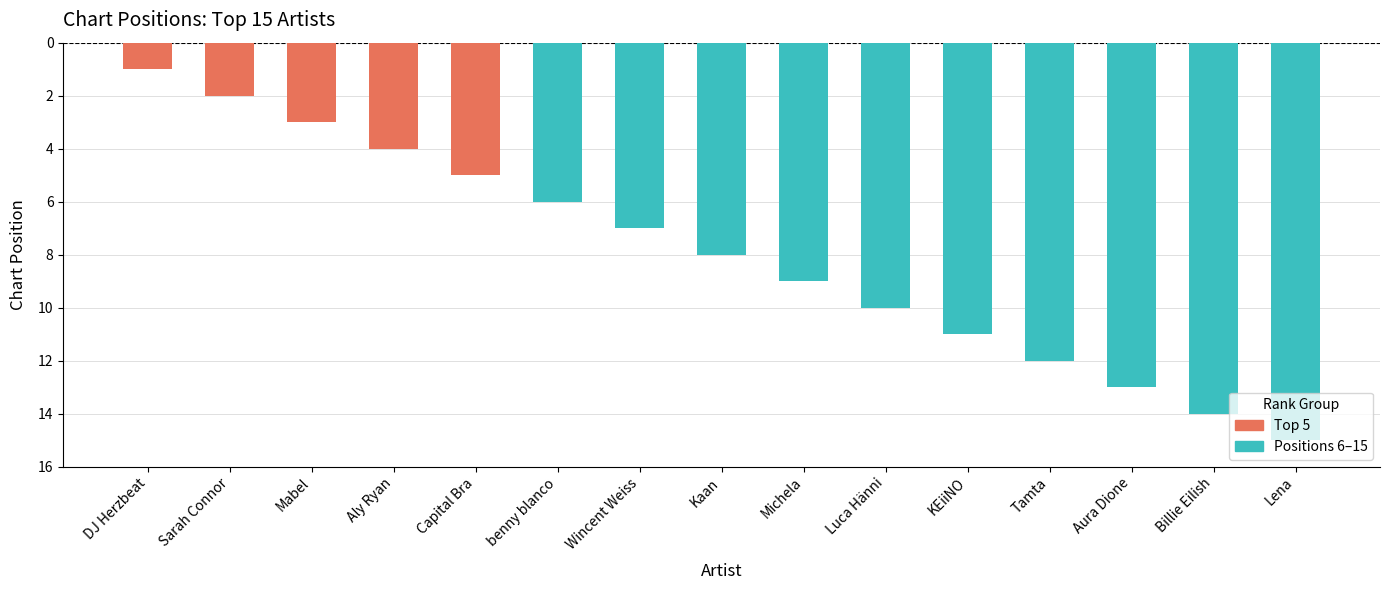

The chart shows a value of 5 at KEiiNO. True or false?

False